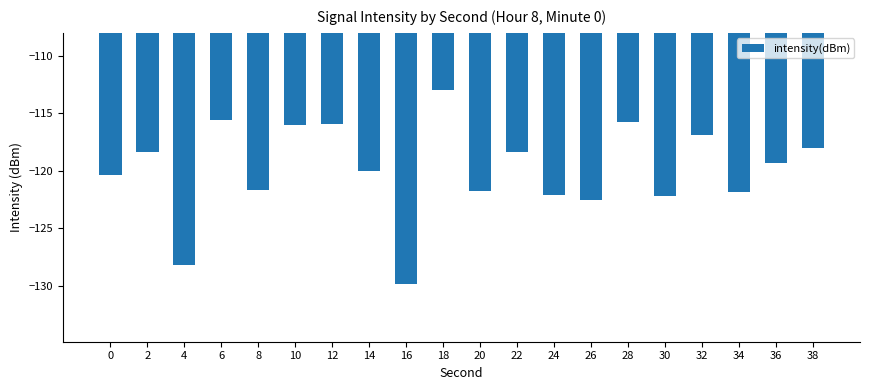

The chart shows a value of -175.3 at 6. True or false?

False